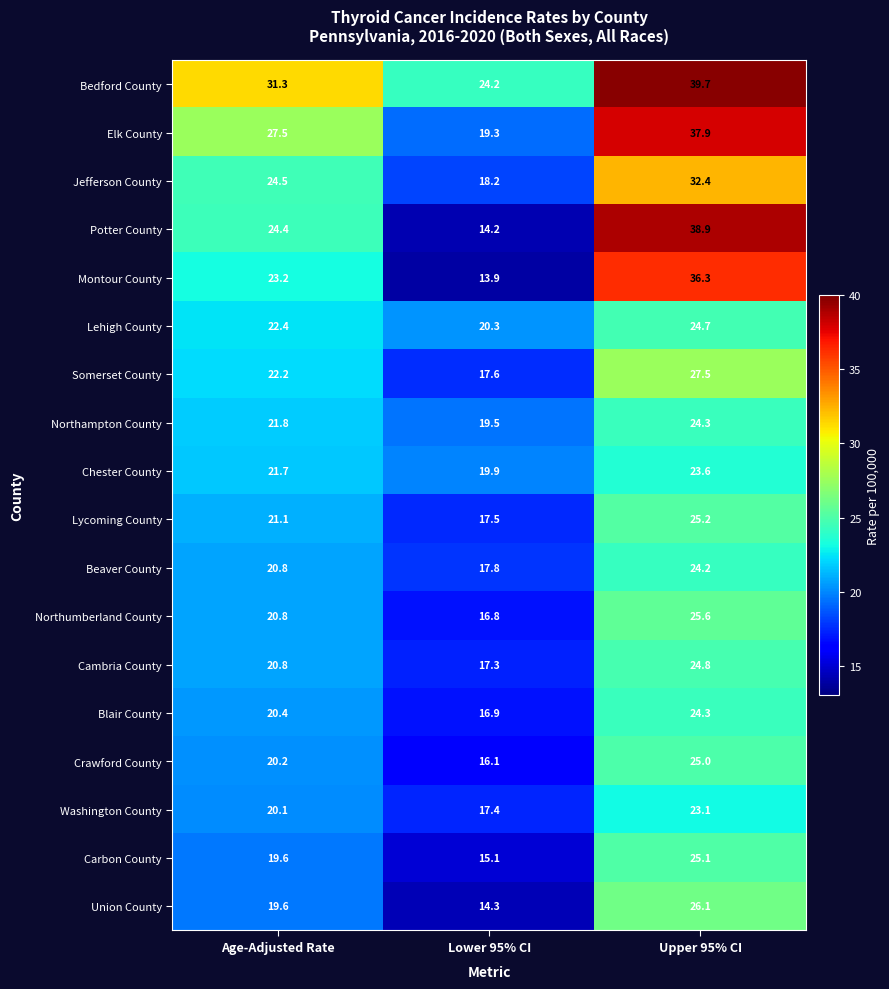

Which label corresponds to the largest value in the chart?

Upper 95% CI